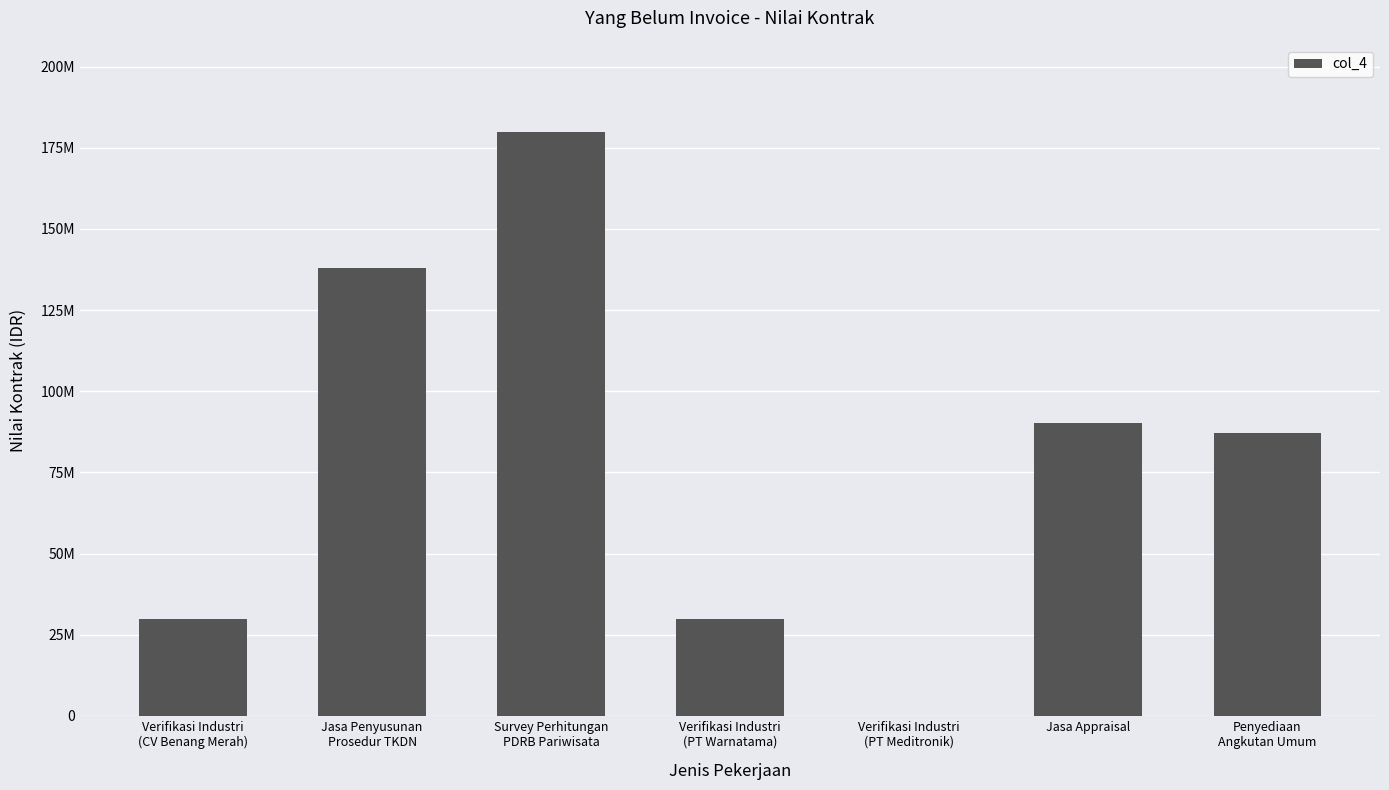

True or false: the data shows 59258958 at Penyediaan
Angkutan Umum.

False